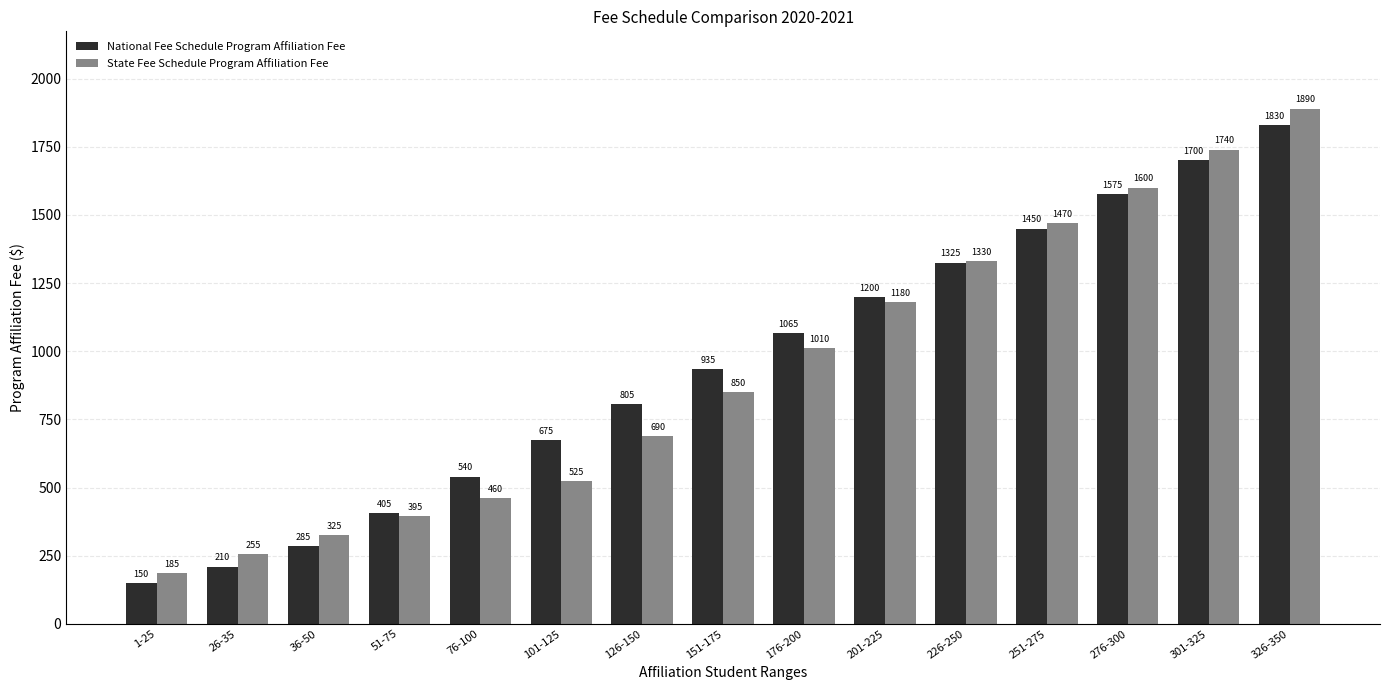

What is the label of the 14th bar from the left?

301-325